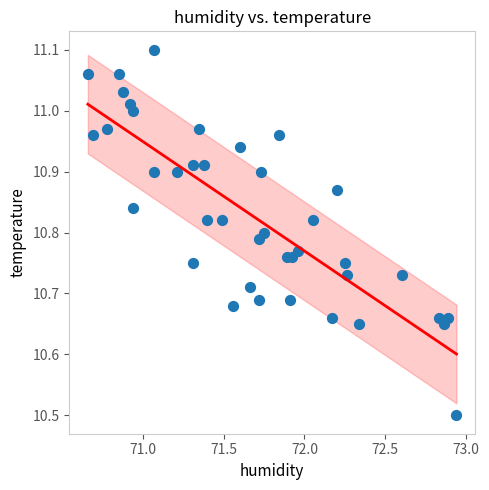

What is the range of Y values (max minus min)?

0.6